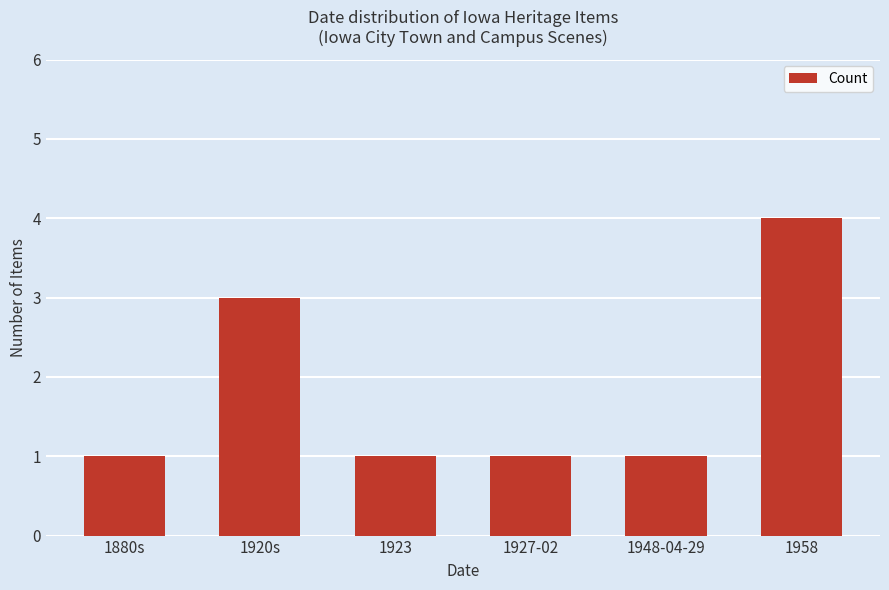

What is the label of the 1st bar from the right?

1958